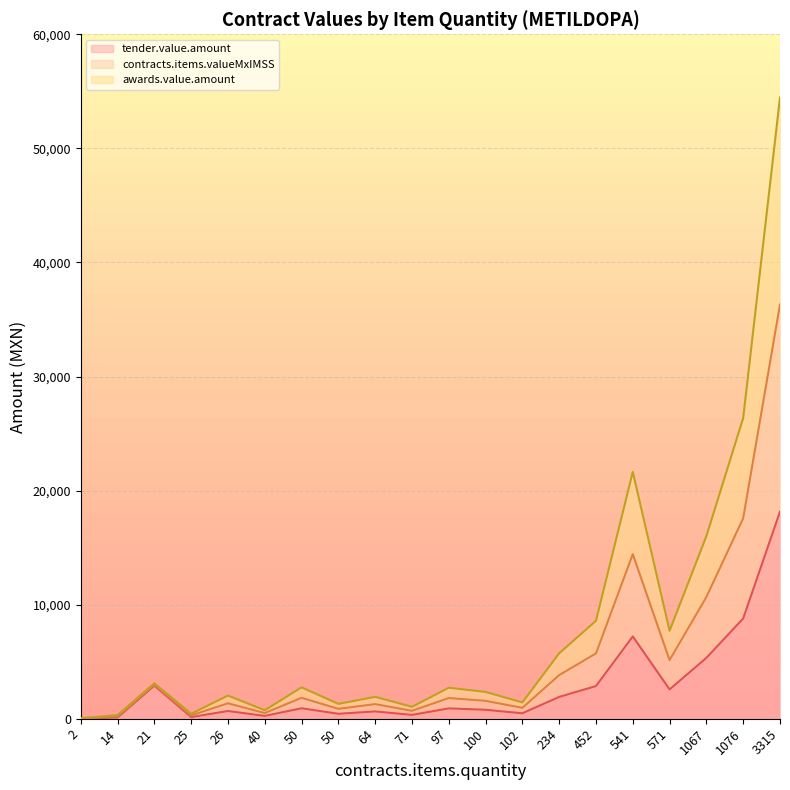

How many interior local peaks does the contracts.items.valueMxIMSS series have?

5